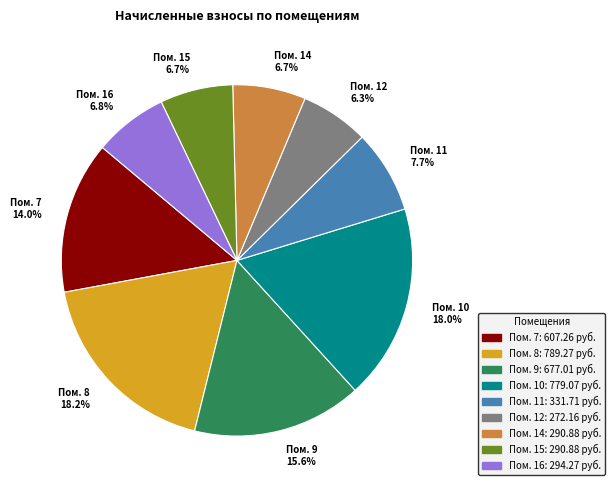

Does any single category account for the majority?

No